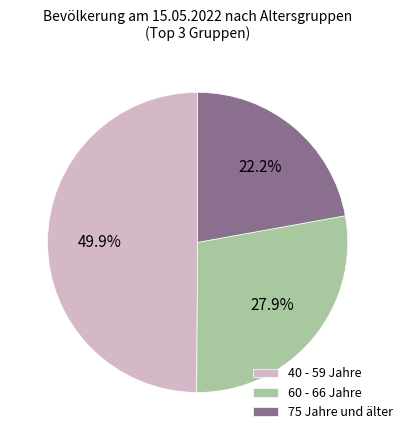

To the nearest percent, what is the difference between the 40 - 59 Jahre and 60 - 66 Jahre slice percentages?

22%